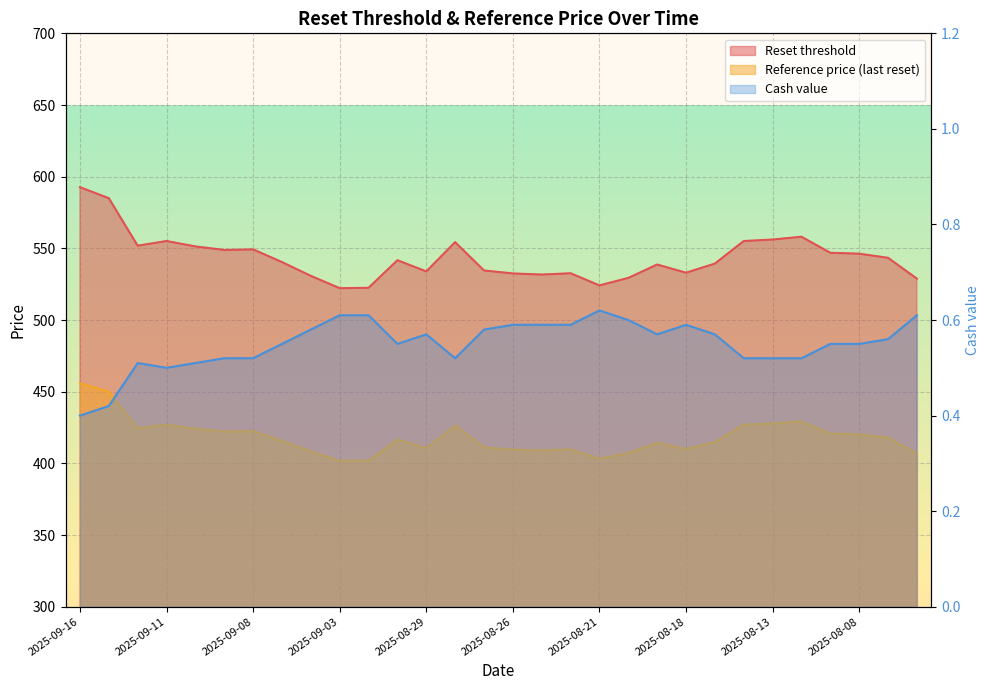

What is the approximate value of Reset threshold at 2025-08-14?

555.1